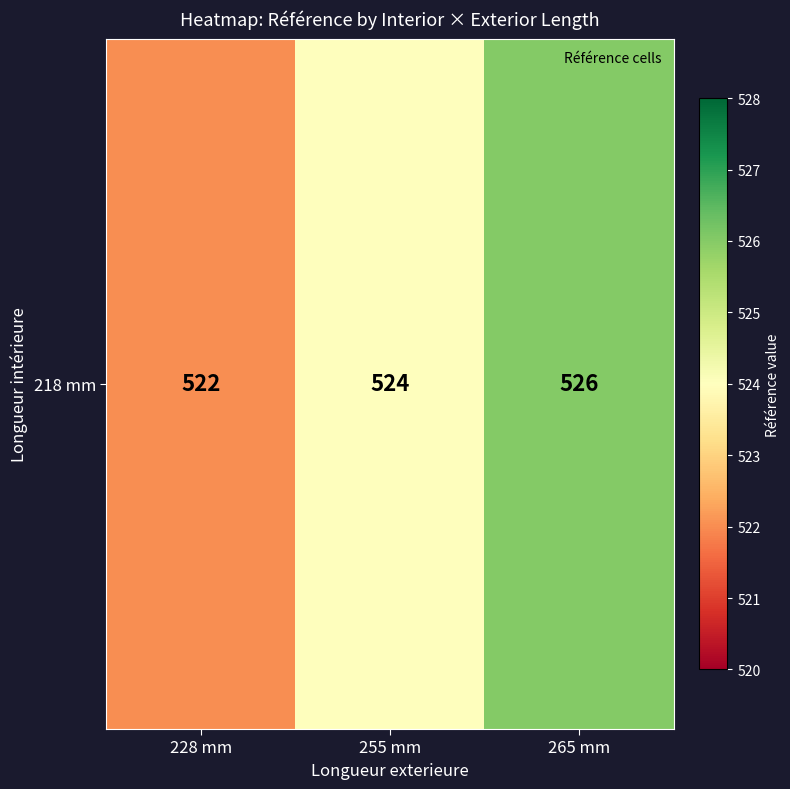

List the labels in order of value, largest first.

265 mm, 255 mm, 228 mm